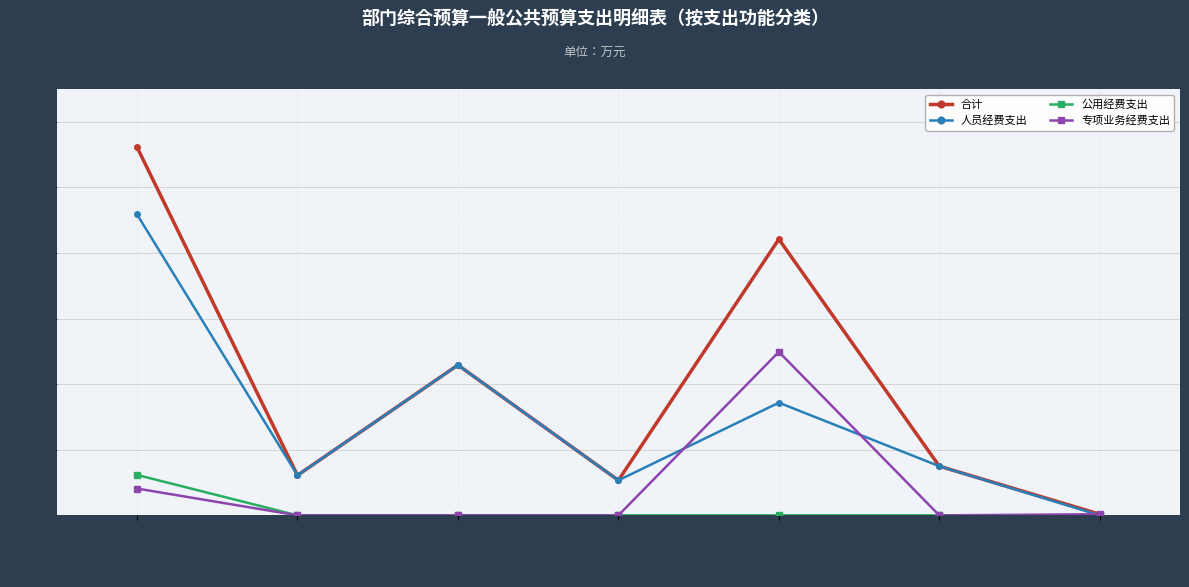

Which series has the largest total across all categories?

合计